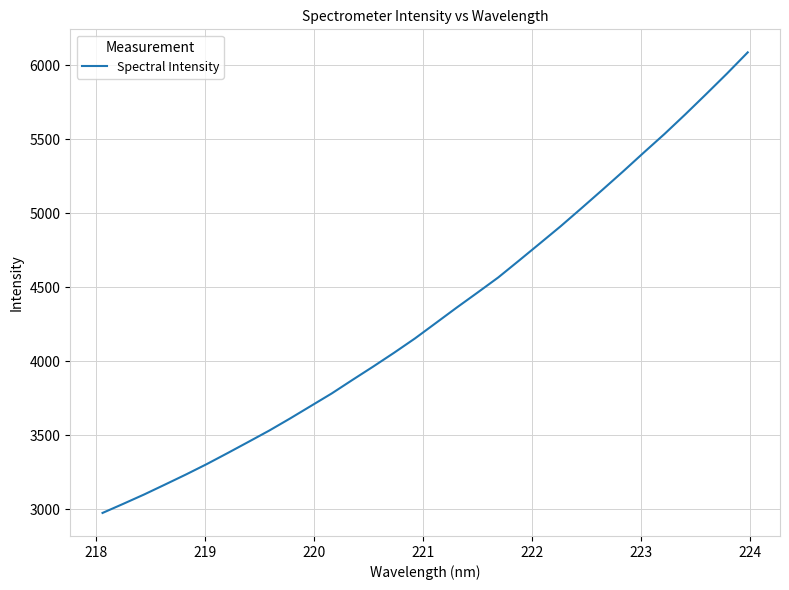

What is the smallest value displayed?

2975.6